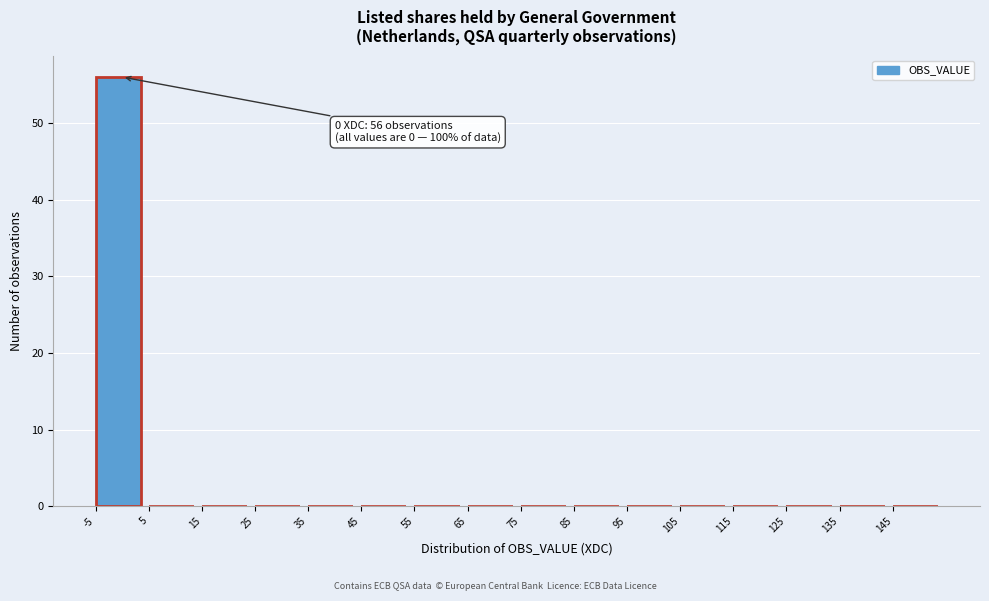

Over which range of the x-axis is the bar tallest?

-5 to 5